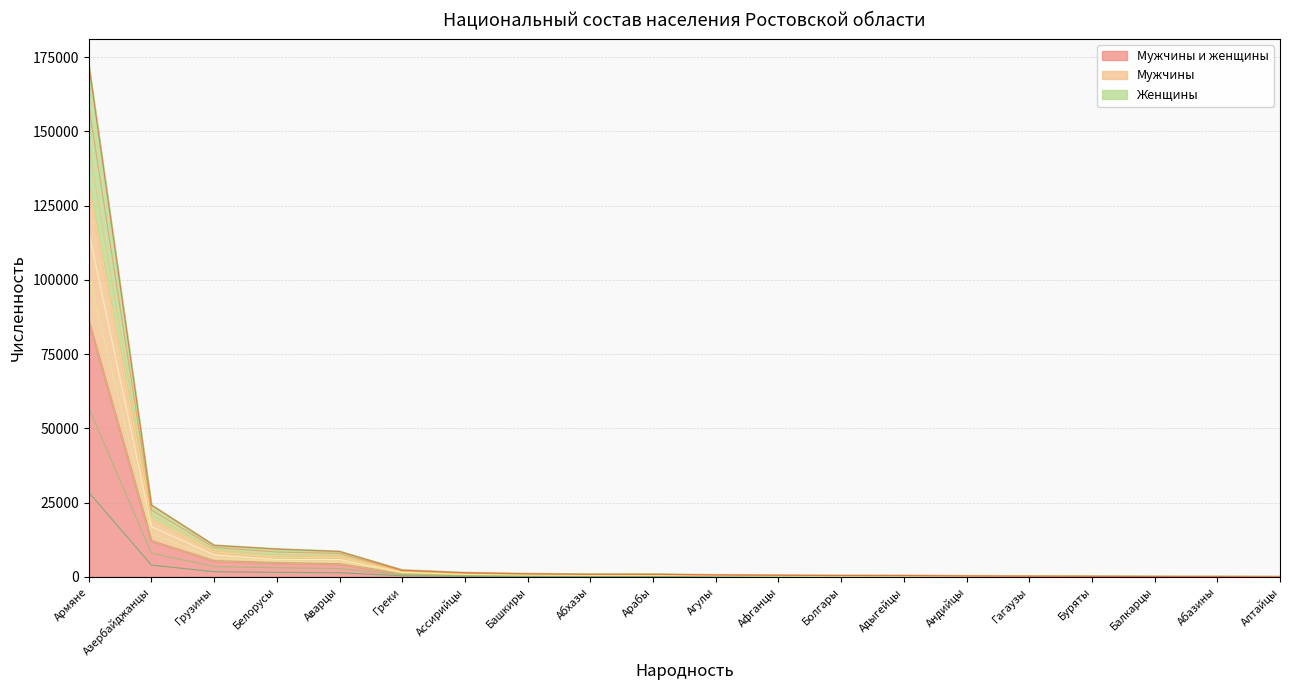

What position from the right is Белорусы?

17